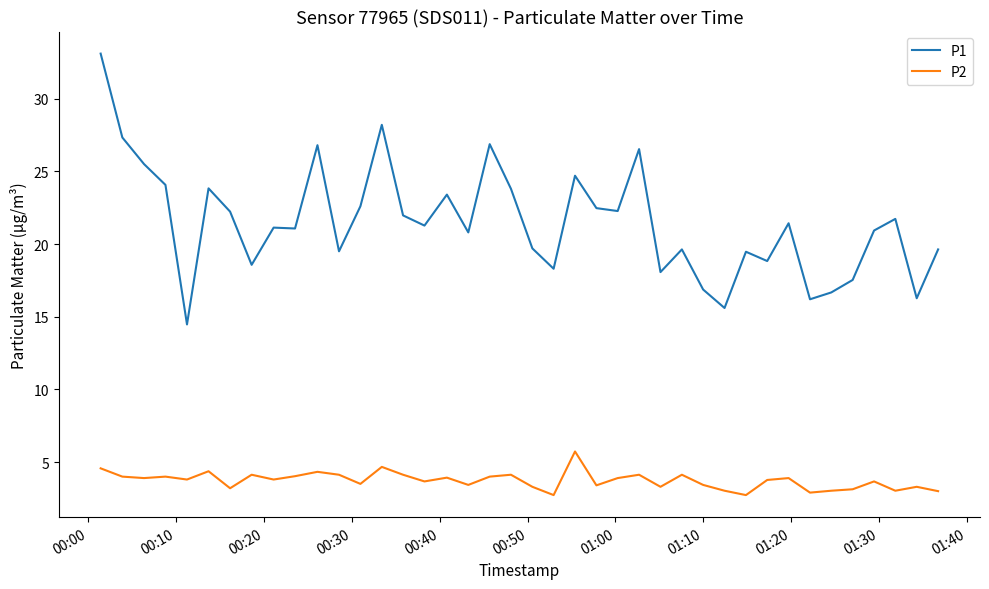

What are all the series names shown in the legend?

P1, P2